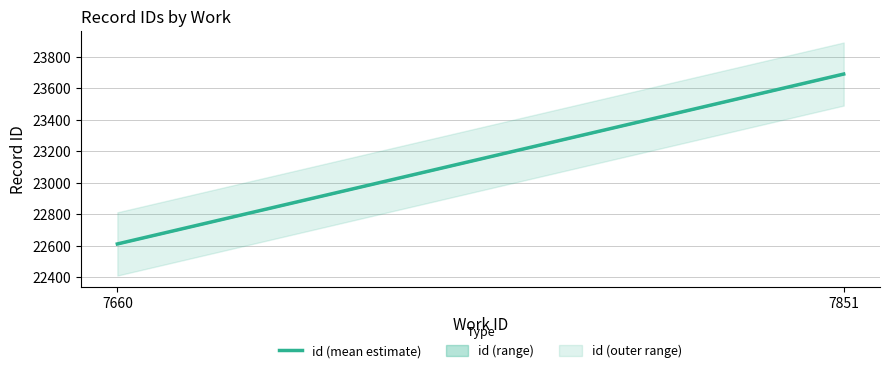

At which category does the chart reach its peak across all series?

7851